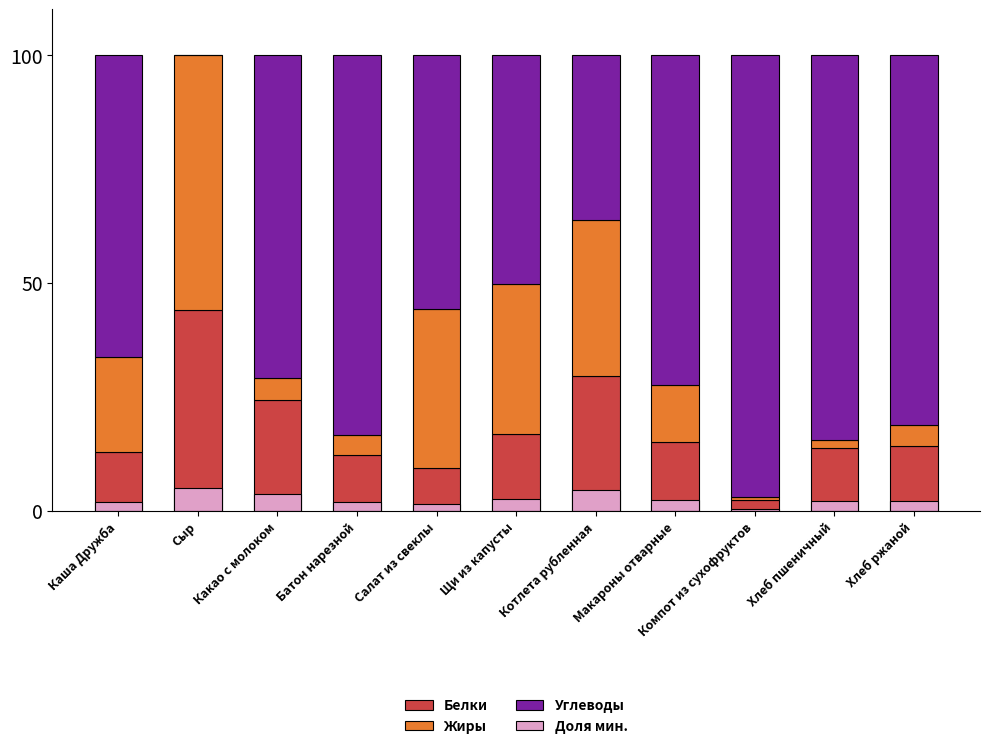

Reading left to right, what are all the values shown in this chart?

Белки: 12.9	44.0	24.3	12.1	9.3	16.7	29.4	15.1	2.4	13.8	14.1
Жиры: 20.8	56.0	4.9	4.5	34.9	32.9	34.3	12.4	0.7	1.7	4.7
Углеводы: 66.4	0.0	70.9	83.4	55.8	50.4	36.3	72.5	96.9	84.4	81.2
Доля мин.: 1.9	5.0	3.6	1.8	1.4	2.5	4.4	2.3	0.4	2.1	2.1